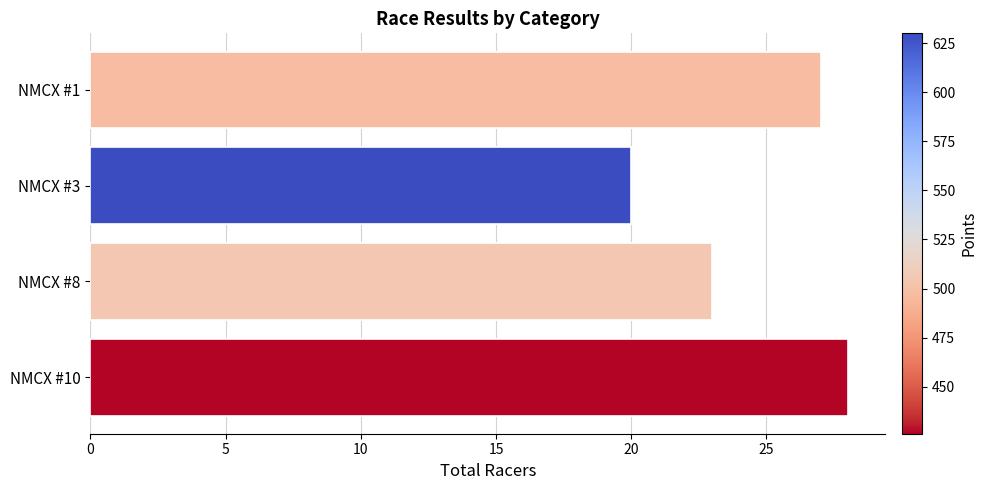

How many values are between 23 and 28?

3